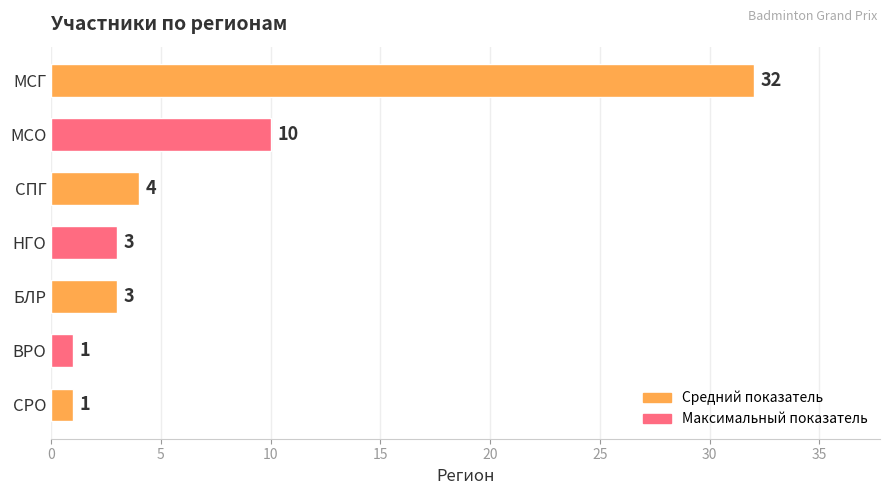

What is the difference between the maximum and minimum values?

31